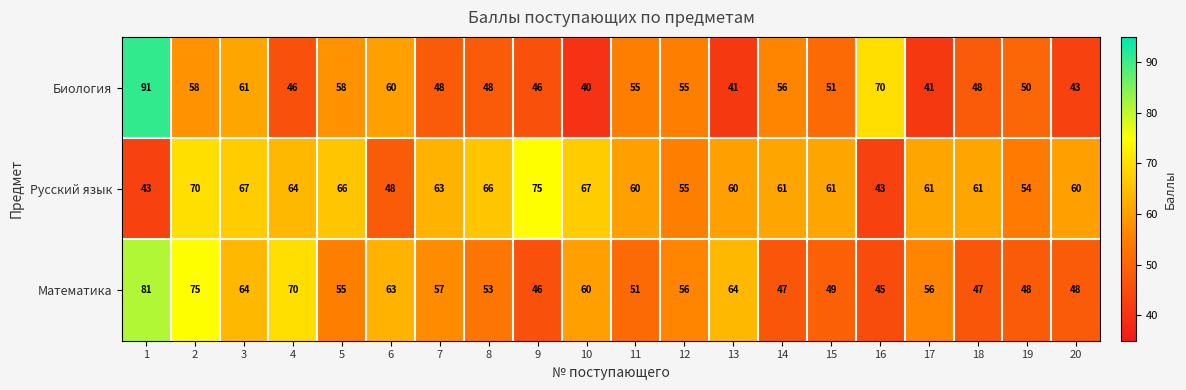

How many distinct data groups are displayed?

3